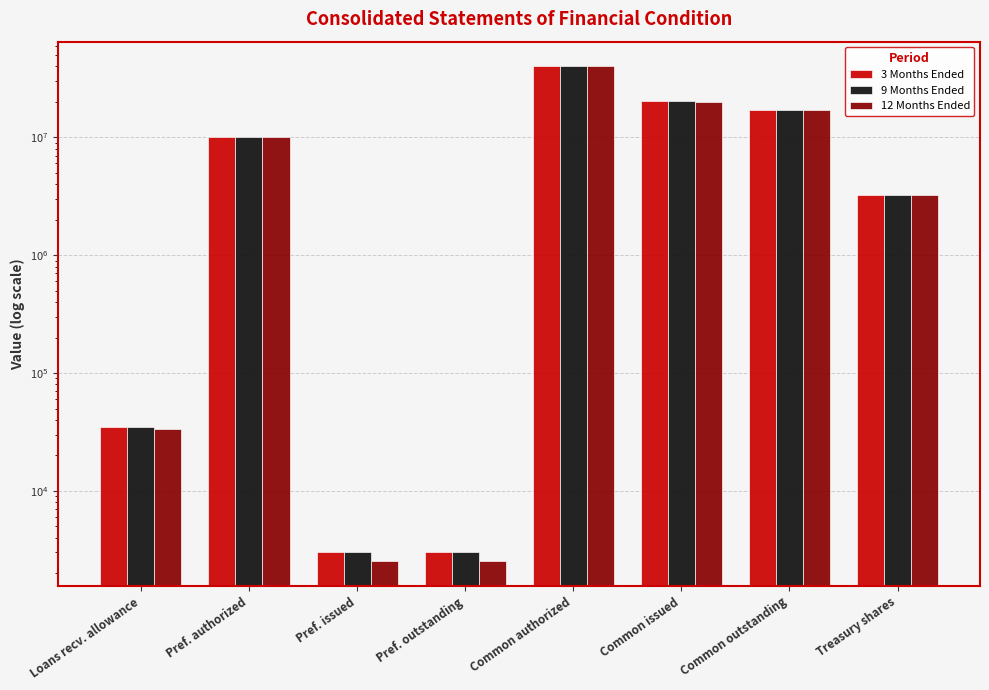

At which category is the sum across all series the highest?

Common authorized